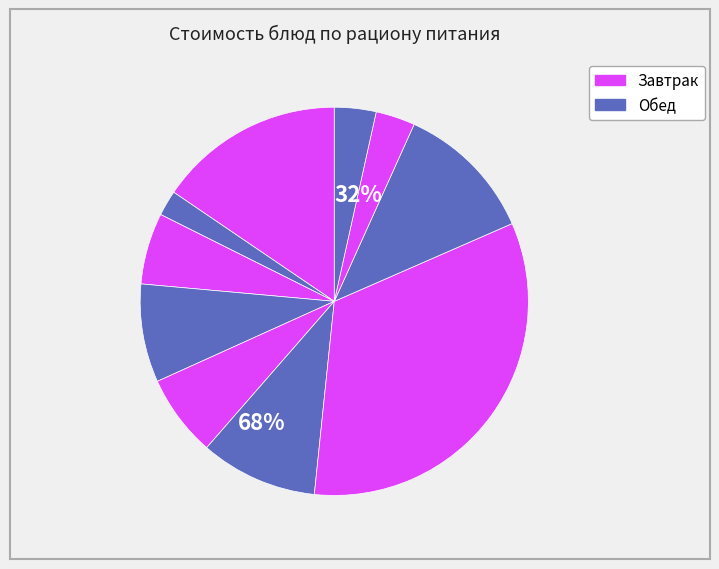

Is there any slice that represents more than half of the pie?

No